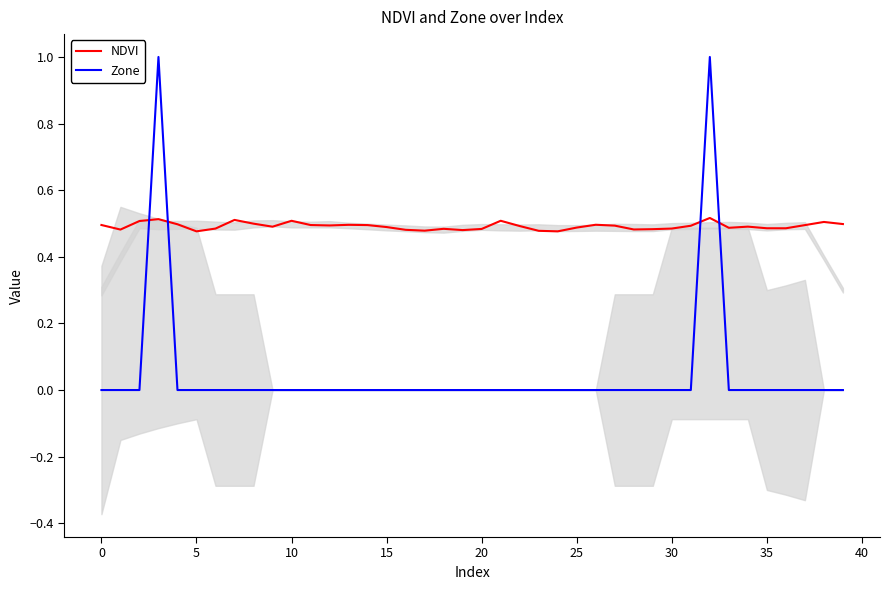

What is the total value across all series at 36?

0.5